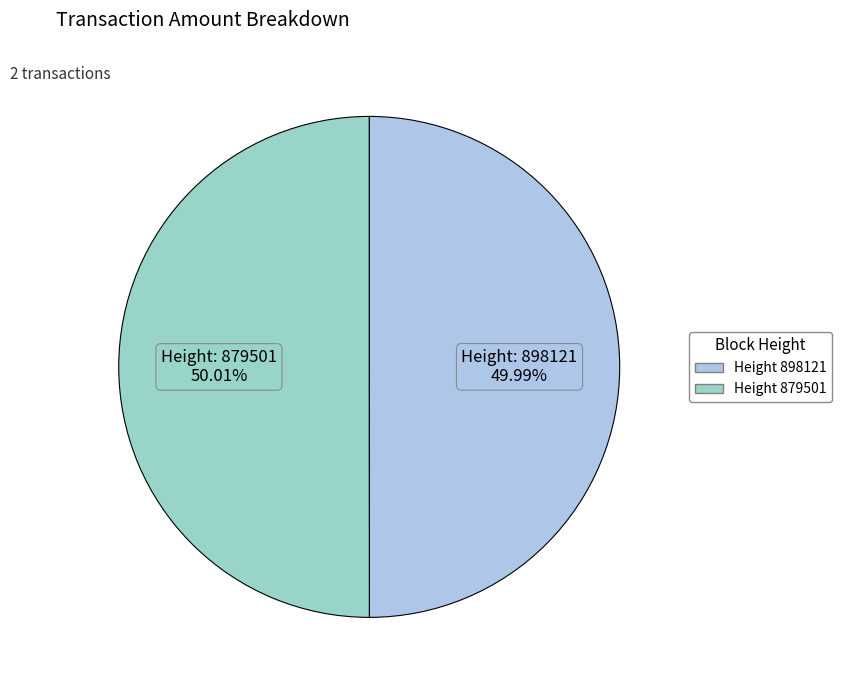

Does any single category account for the majority?

Yes